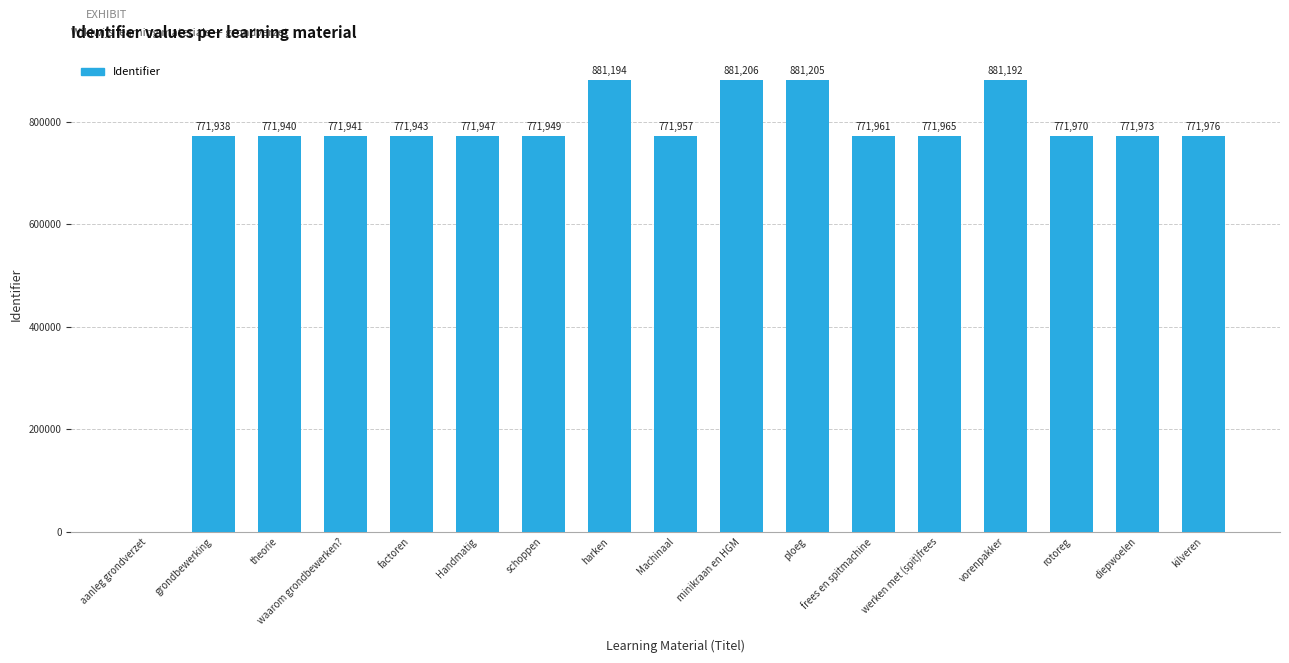

Between rotoreg and aanleg grondverzet, which is larger?

rotoreg